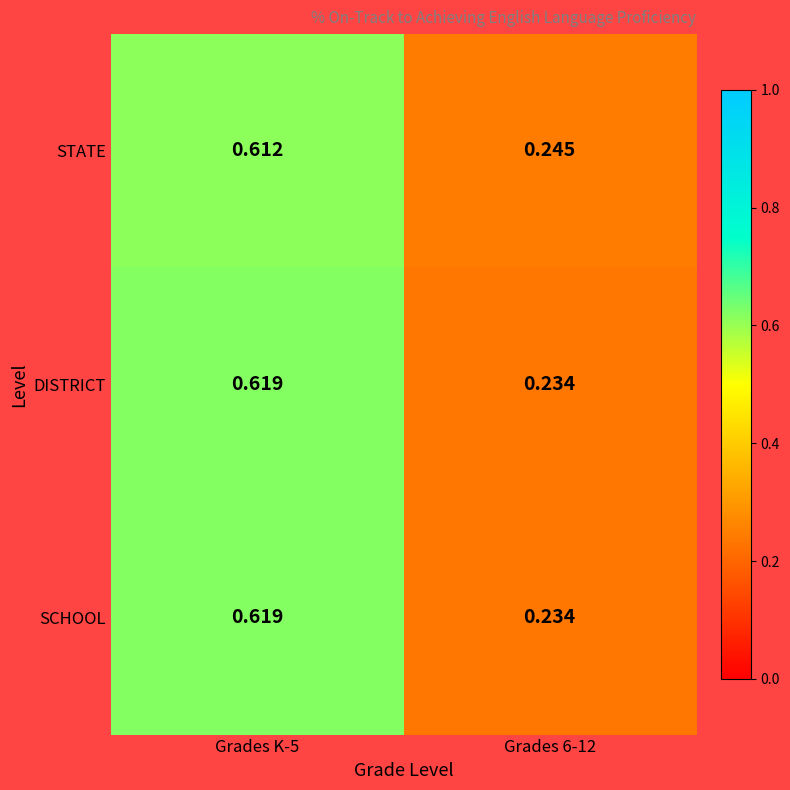

Is the value of SCHOOL at Grades 6-12 greater than the value of DISTRICT at Grades K-5?

No